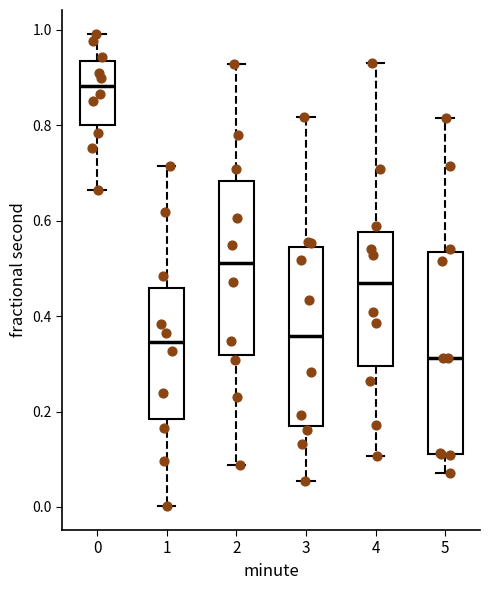

Where does the median line of the box at x = 5 sit on the y-axis? The values are not printed on the chart, so give them approximately, as read against the axis.

0.32